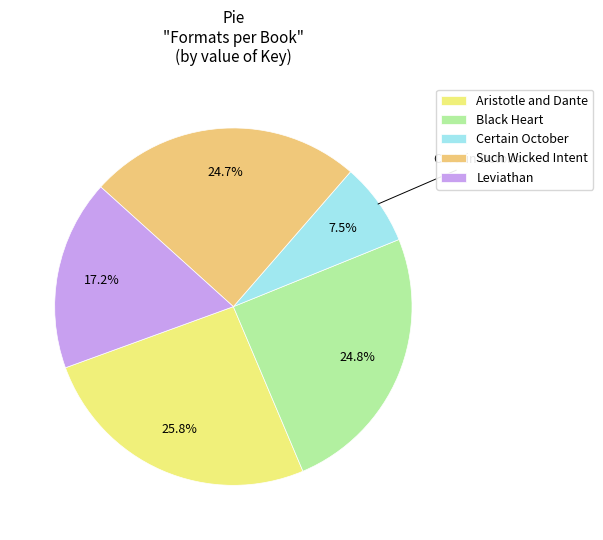

How many slices are in this pie chart?

5